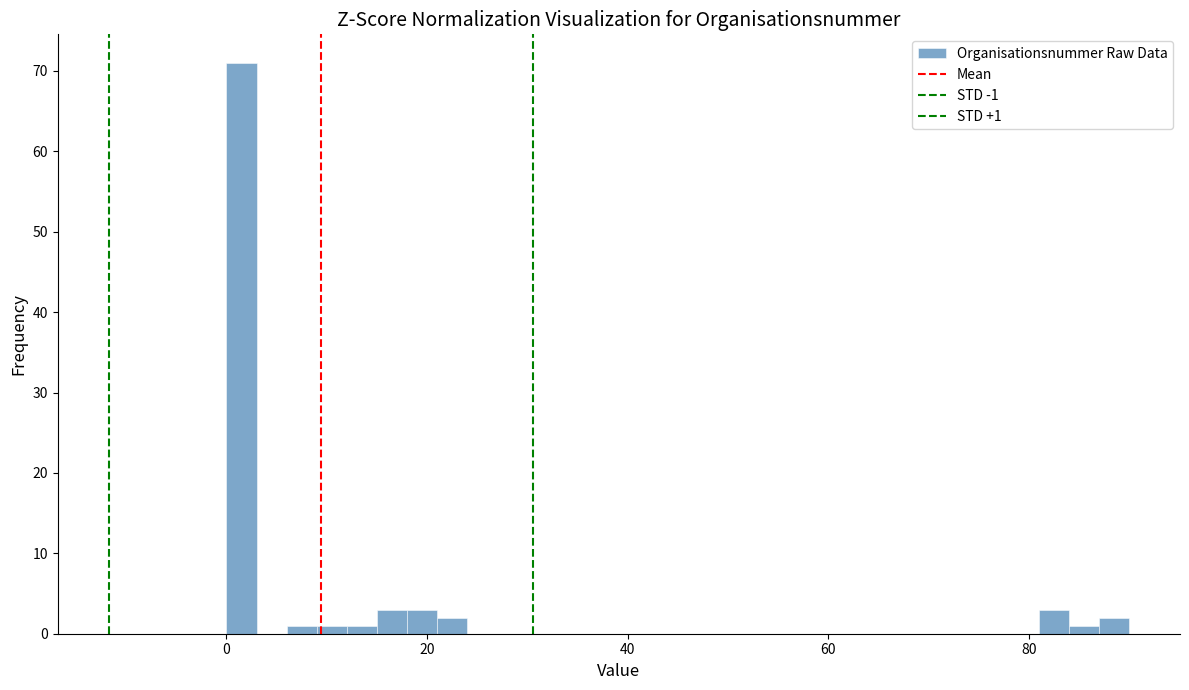

Around what value on the x-axis is the tallest bar? Give the approximate position of its centre, as read against the axis.

2